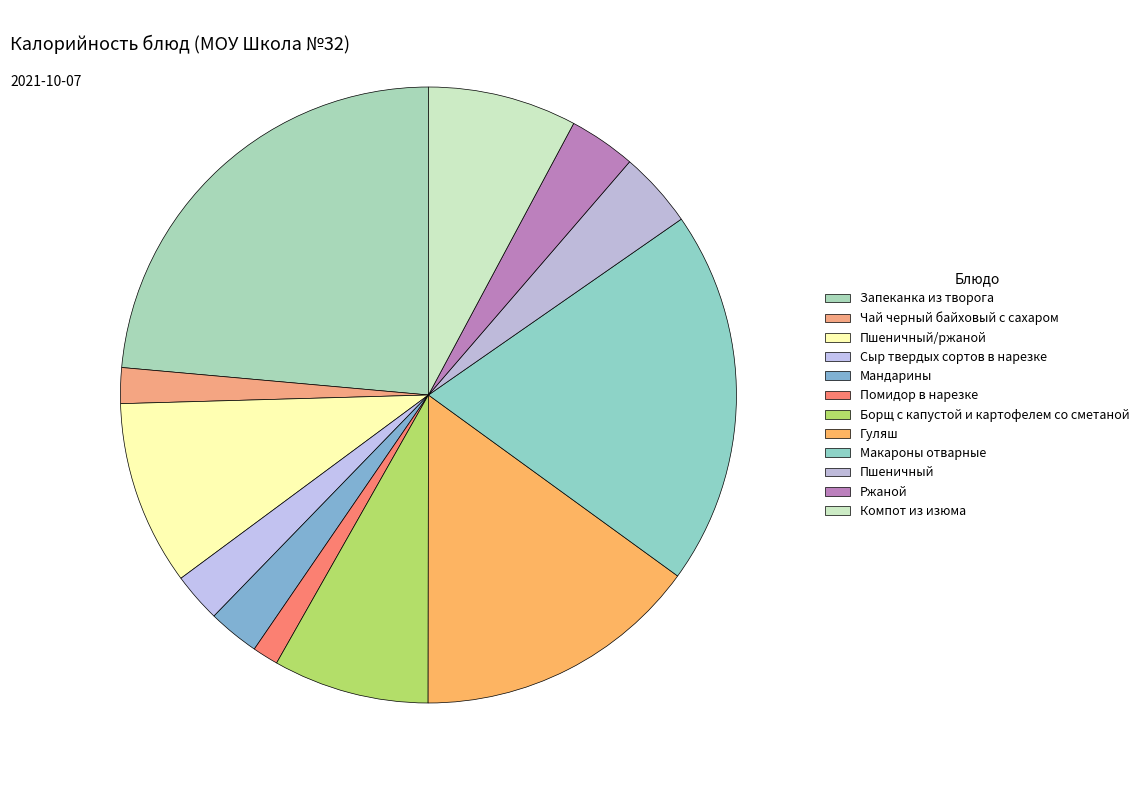

Does Ржаной represent more than half of the total?

No